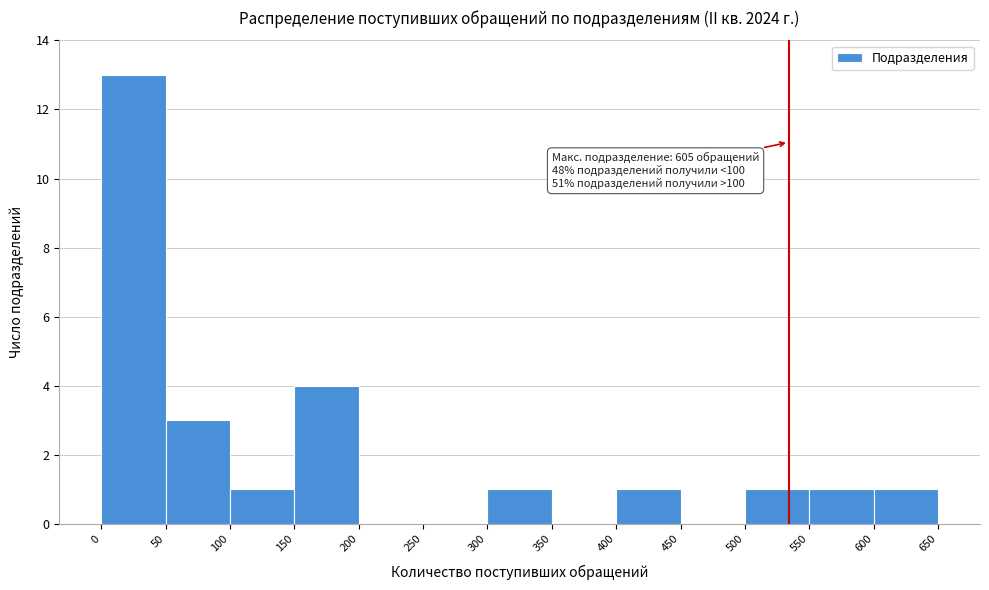

Over which range of the x-axis is the bar tallest?

0 to 50